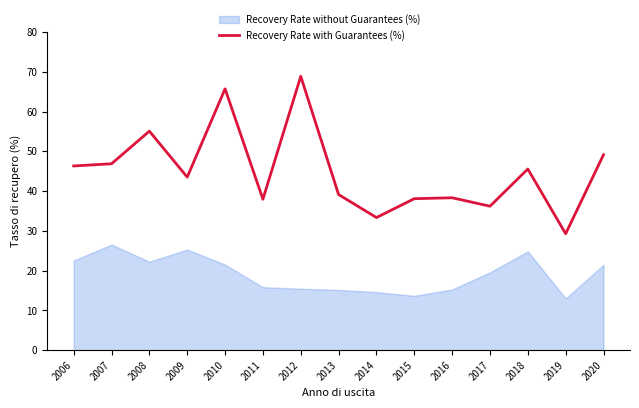

How many points are lower than both their immediate neighbors (excluding endpoints)?

5